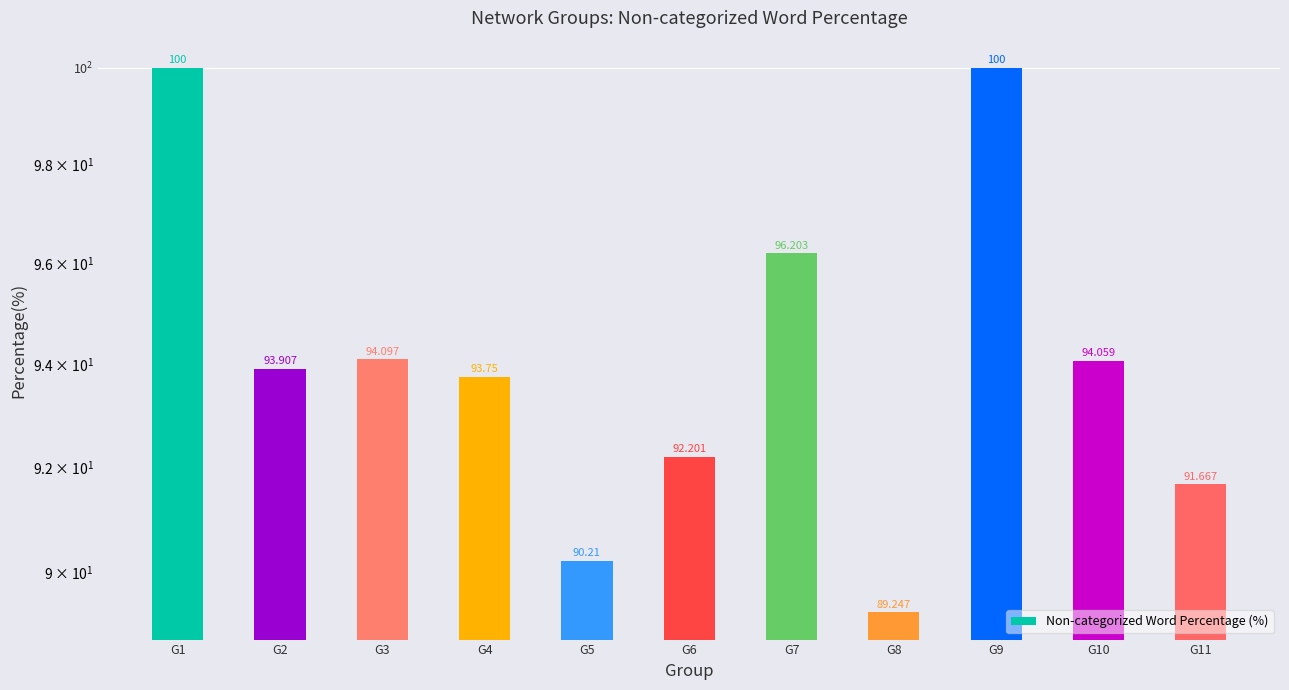

List the labels in order of value, largest first.

G1, G9, G7, G3, G10, G2, G4, G6, G11, G5, G8